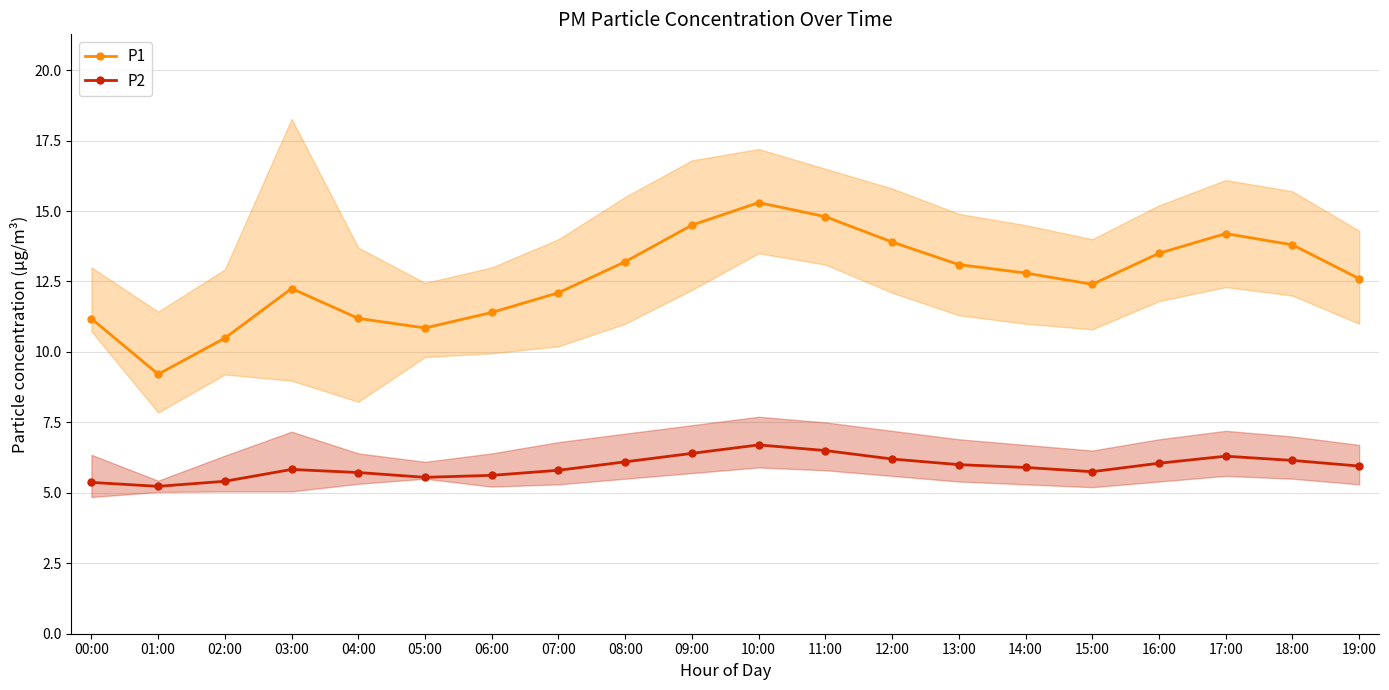

Reading right to left, transcribe all the data shown in this chart.

P1: 19:00=12.6	18:00=13.8	17:00=14.2	16:00=13.5	15:00=12.4	14:00=12.8	13:00=13.1	12:00=13.9	11:00=14.8	10:00=15.3	09:00=14.5	08:00=13.2	07:00=12.1	06:00=11.4	05:00=10.8	04:00=11.2	03:00=12.2	02:00=10.5	01:00=9.2	00:00=11.2
P2: 19:00=6.0	18:00=6.2	17:00=6.3	16:00=6.0	15:00=5.8	14:00=5.9	13:00=6.0	12:00=6.2	11:00=6.5	10:00=6.7	09:00=6.4	08:00=6.1	07:00=5.8	06:00=5.6	05:00=5.5	04:00=5.7	03:00=5.8	02:00=5.4	01:00=5.2	00:00=5.4